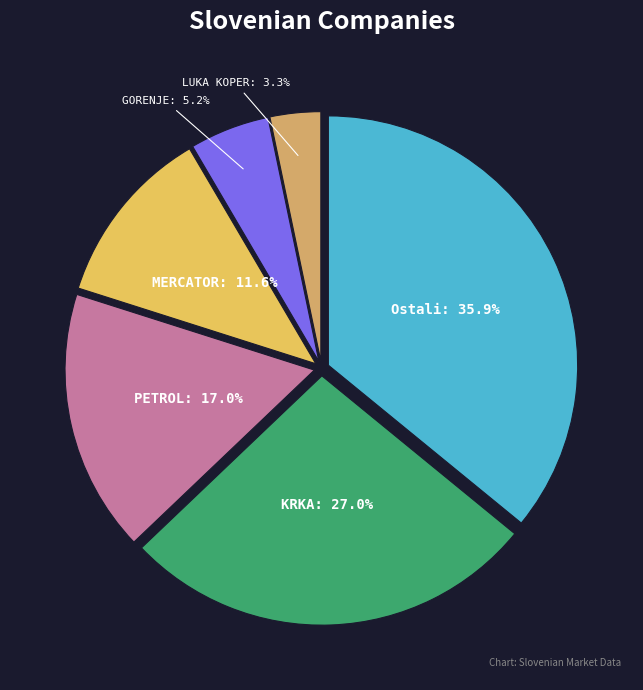

How much of the chart is everything except PETROL?

83.0%